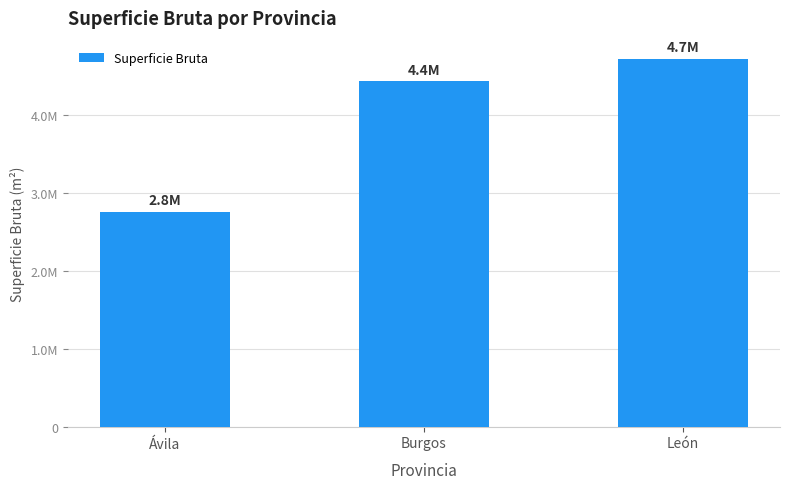

Which category has the lowest value across all series?

Ávila